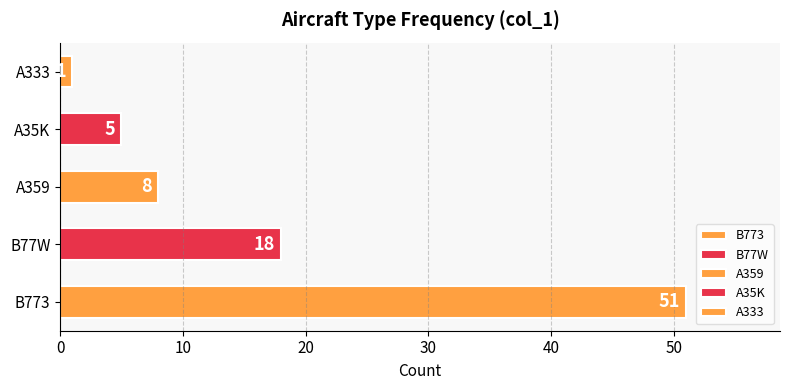

The value at A333 is 1. True or false?

True